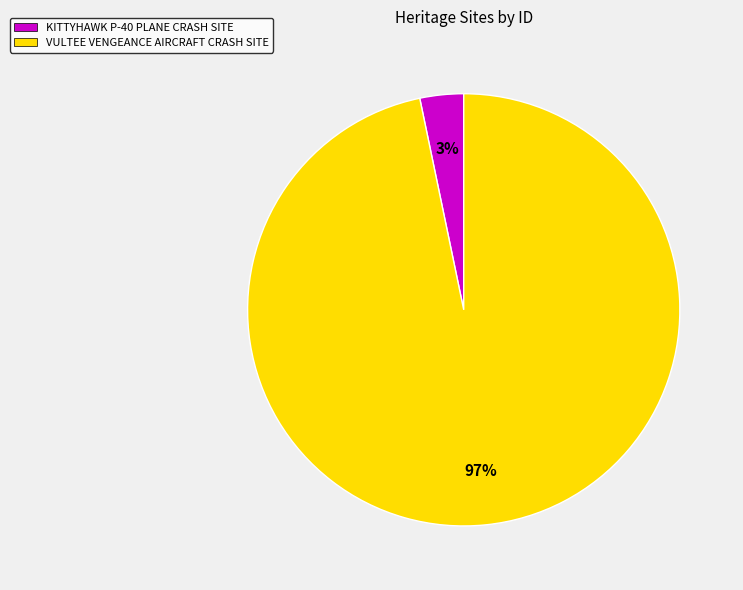

To the nearest percent, what percentage of the pie is VULTEE VENGEANCE AIRCRAFT CRASH SITE?

97%